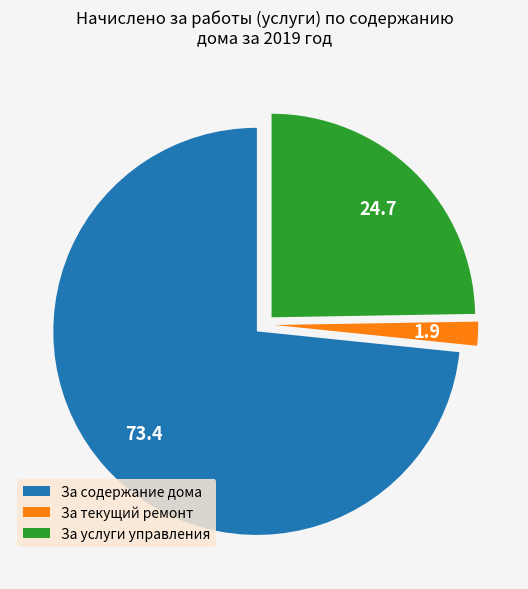

Is За текущий ремонт the majority of the pie?

No